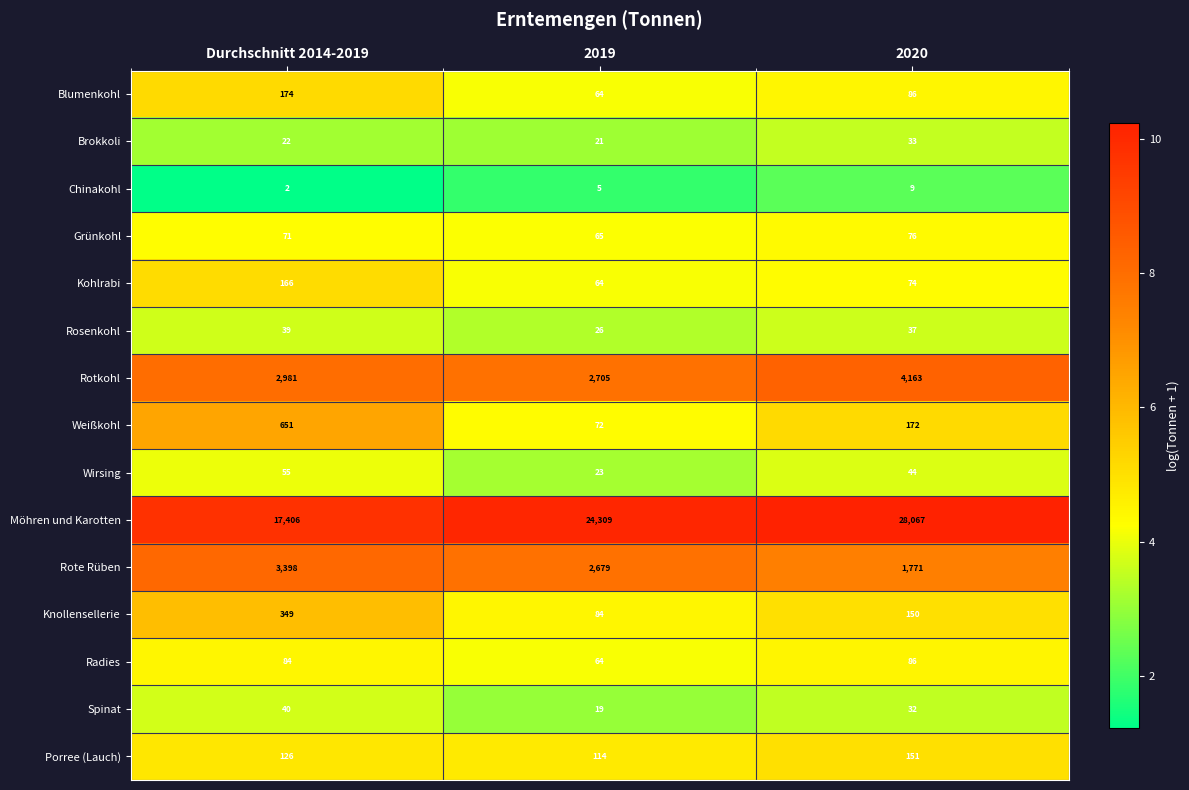

Which series has the widest spread of values?

Möhren und Karotten